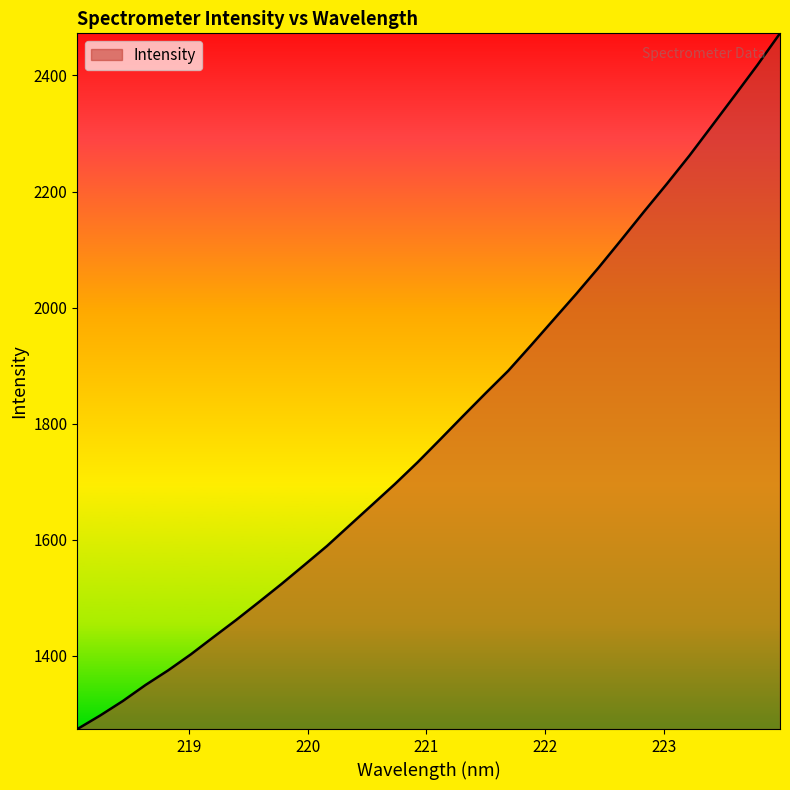

What is the difference between the maximum and minimum values?

1198.9